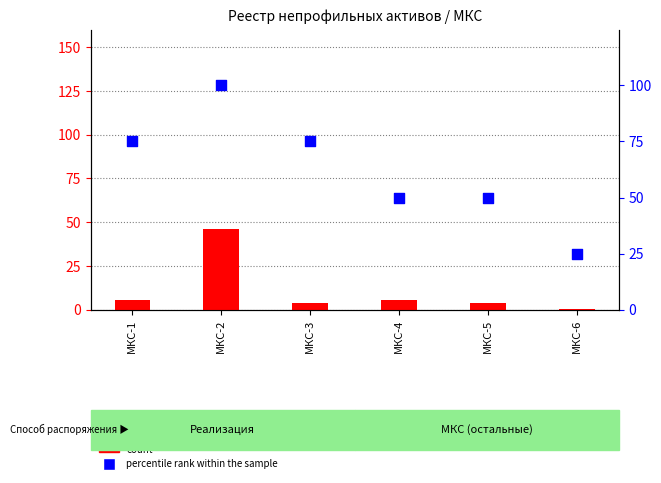

Which series reaches the minimum Y coordinate?

count